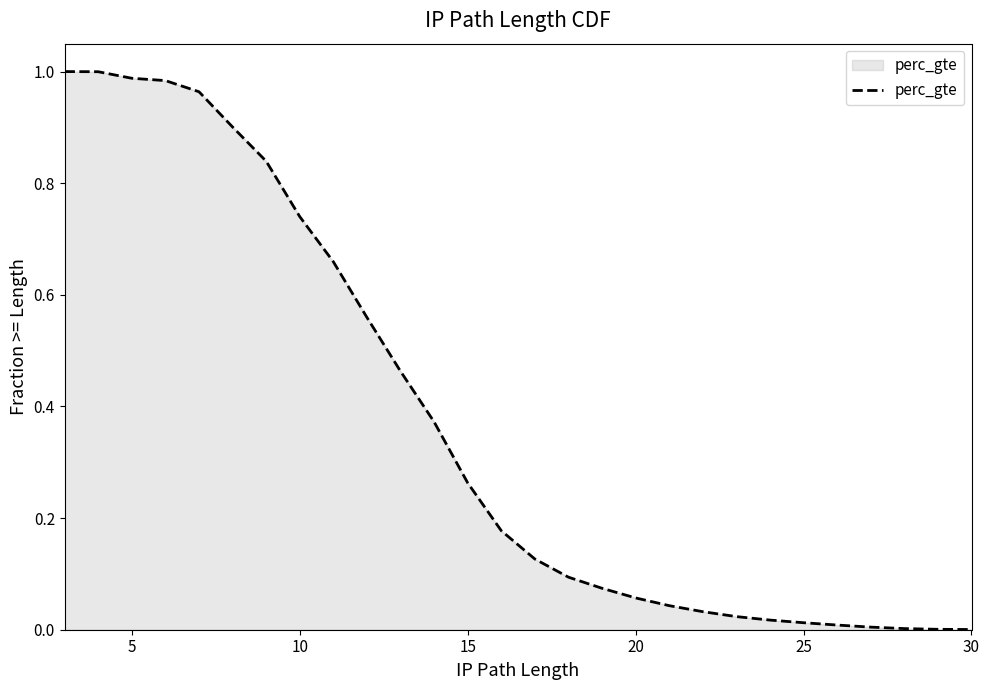

What is the value of the 15th point from the left?

0.1